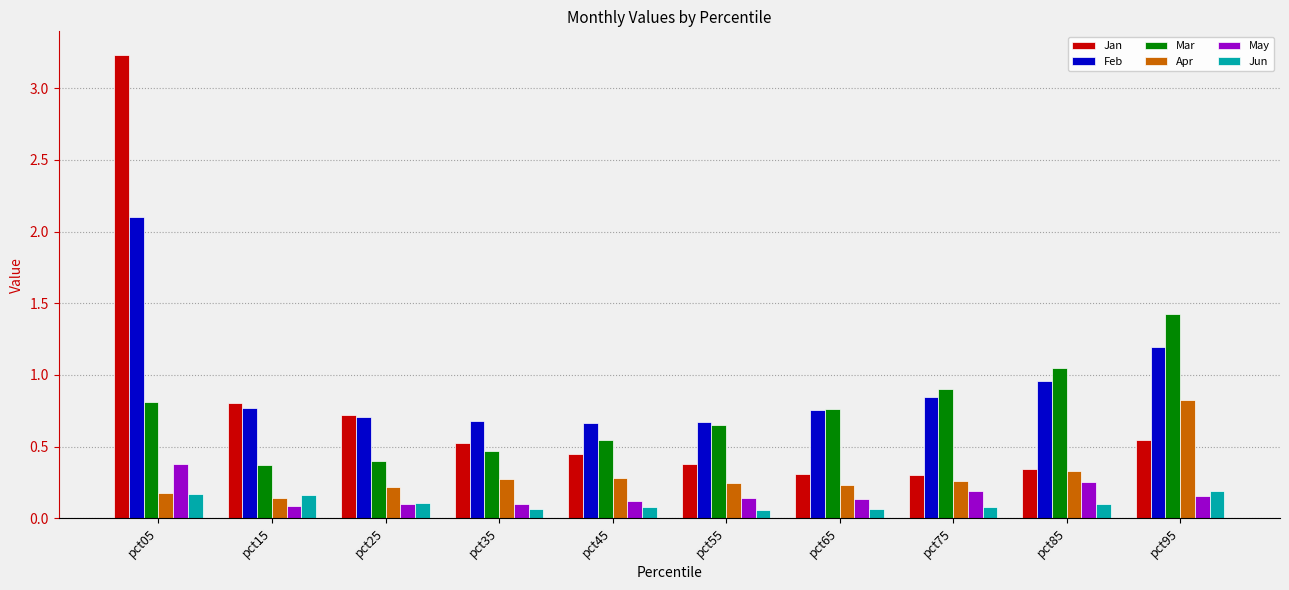

Which series has the widest spread of values?

Jan